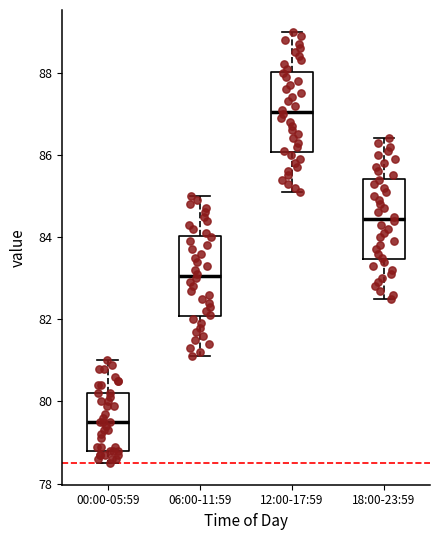

Reading left to right, transcribe this box plot: for each box, give where its median line is, the range the box spans, and where its two whiskers end, as read against the y-axis. The values are not printed on the chart, so give them approximately, as read against the axis.

00:00-05:59: median 79.6, box 78.8 to 80.2, whiskers 78.6 to 81.0
06:00-11:59: median 83.0, box 82.0 to 84.0, whiskers 81.2 to 85.0
12:00-17:59: median 87.0, box 86.0 to 88.0, whiskers 85.2 to 89.0
18:00-23:59: median 84.4, box 83.4 to 85.4, whiskers 82.6 to 86.4